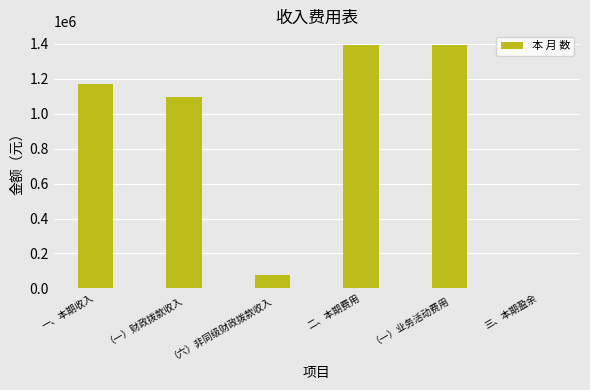

Does the chart contain any negative values?

Yes